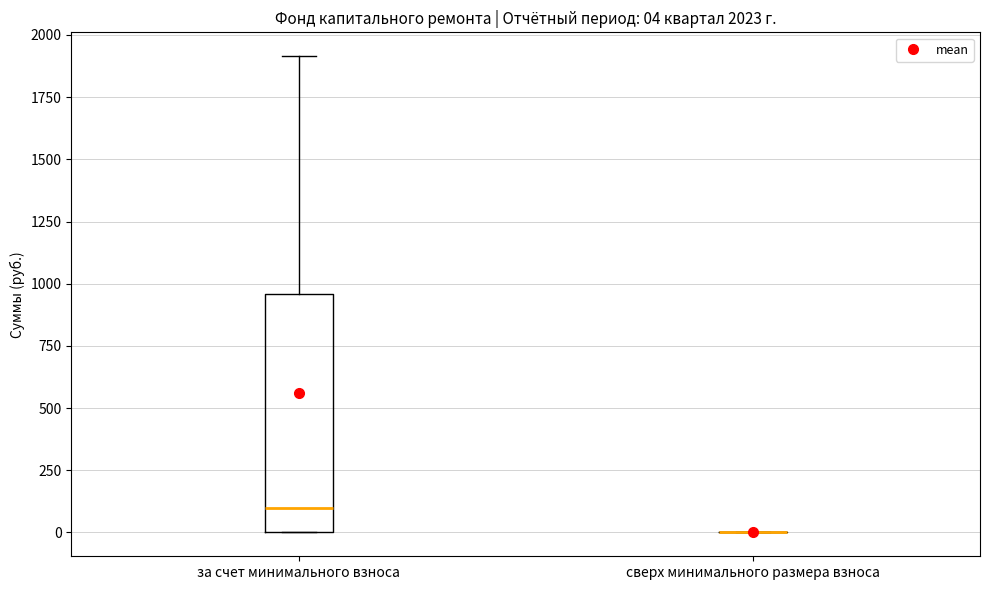

Which box is the tallest, from its lower edge to its upper edge?

за счет минимального взноса